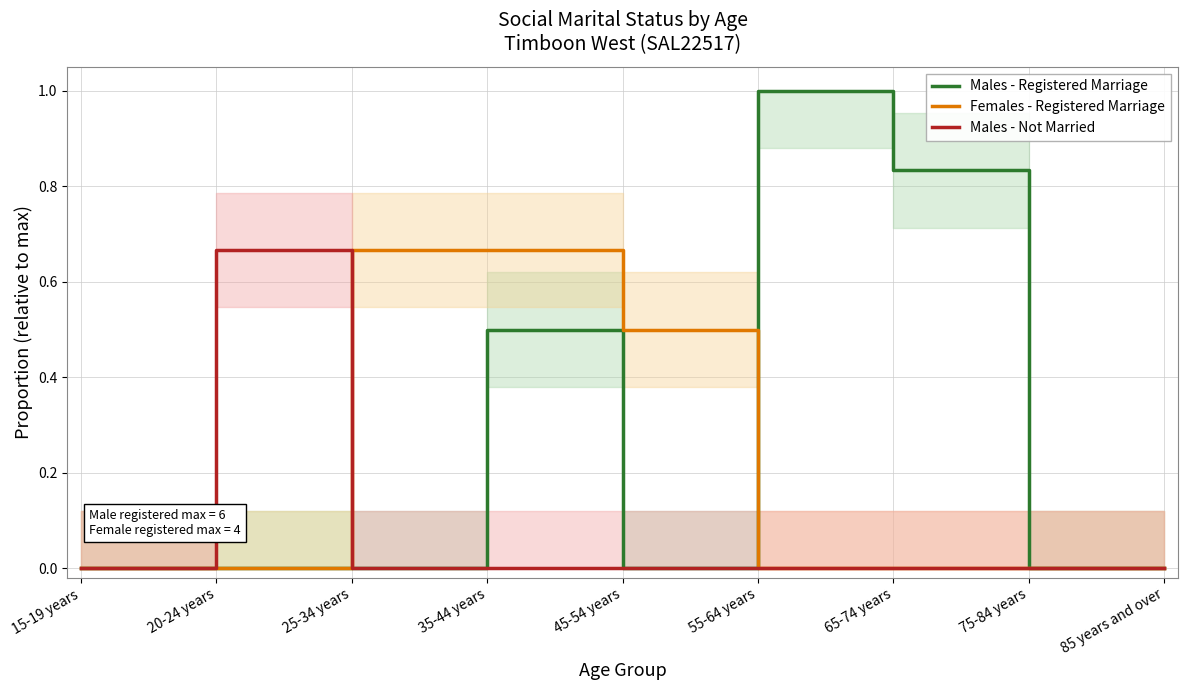

How many Females - Registered Marriage values are between 0 and 1?

9